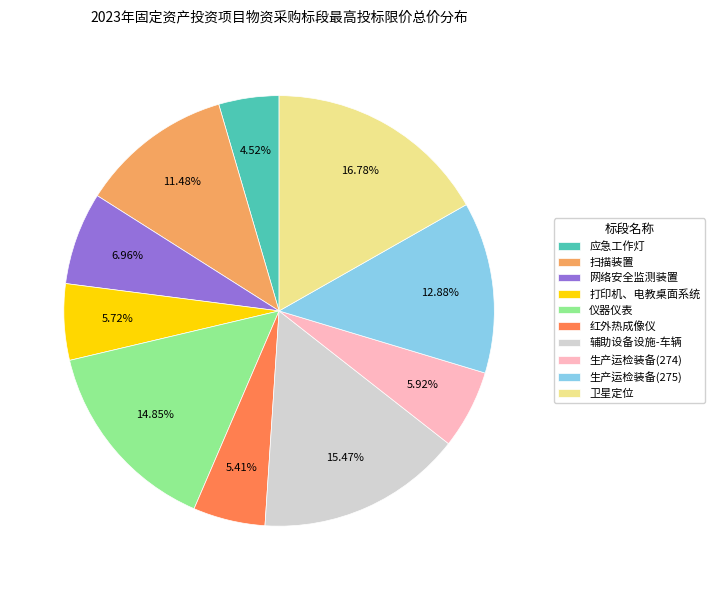

To the nearest percent, what portion does 生产运检装备(274) represent?

6%